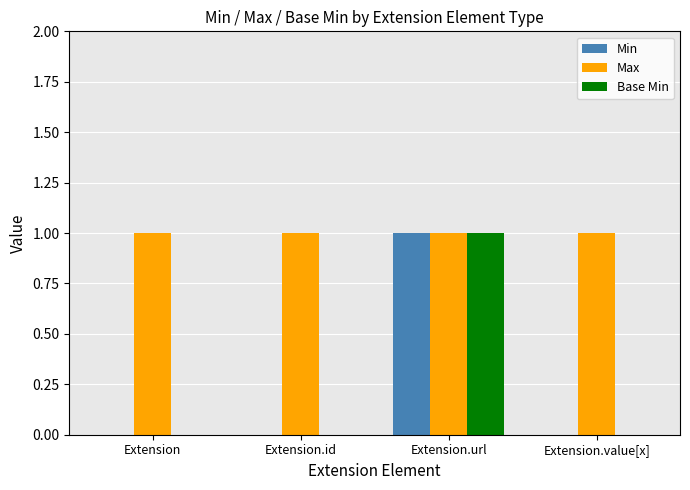

True or false: Base Min has a value of 0 at Extension.id.

True